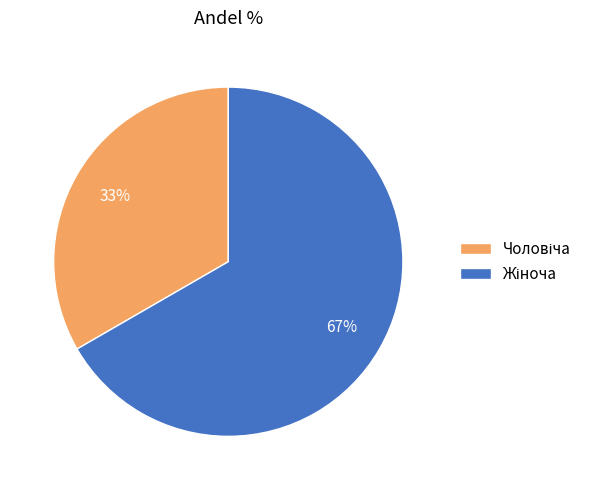

Is there a majority slice in this chart?

Yes